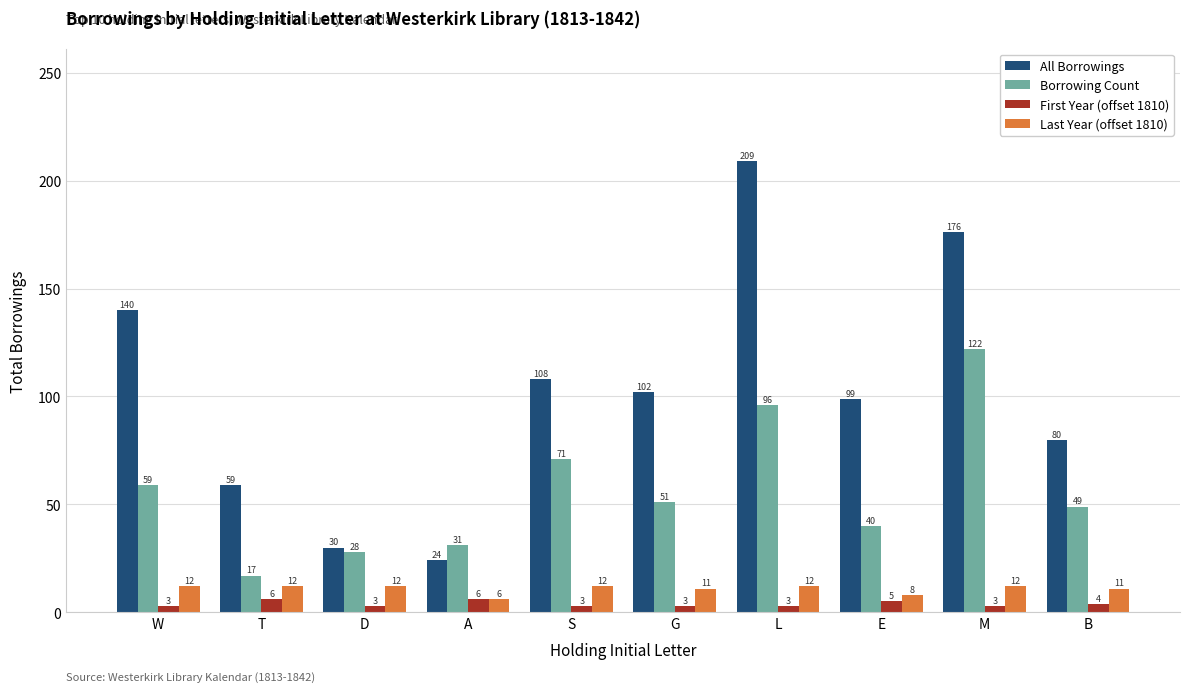

Which series has the widest spread of values?

All Borrowings